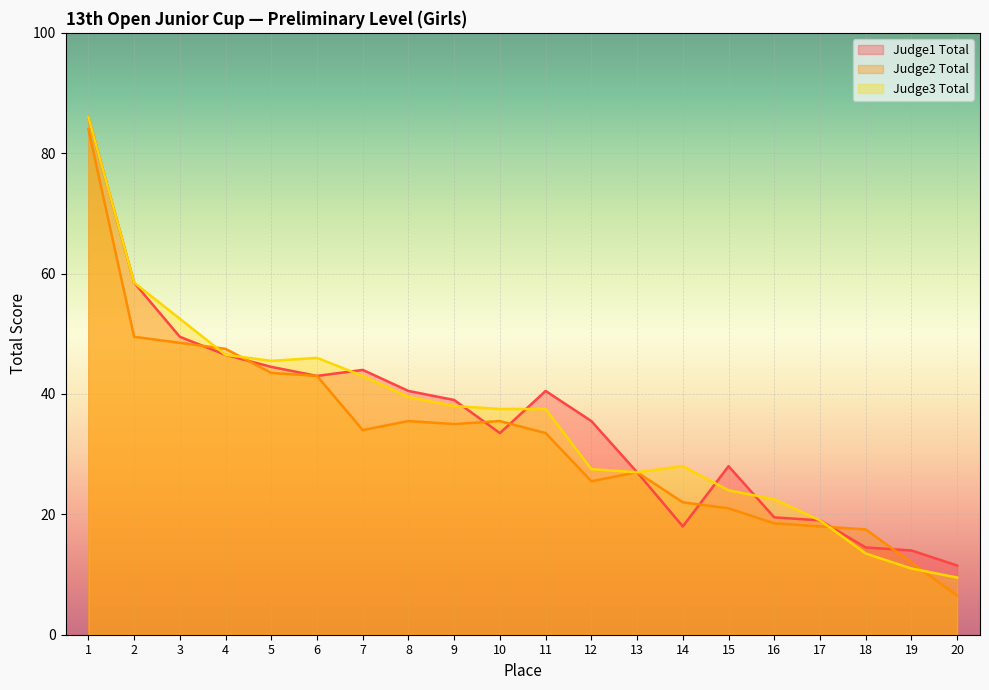

What is the difference between the second highest and second lowest values in the Judge1 Total series?

44.5